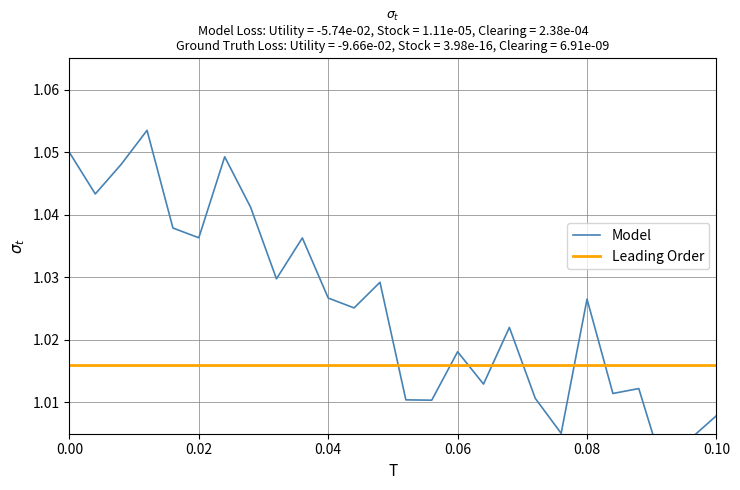

What is the average value of the Model series?

1.0